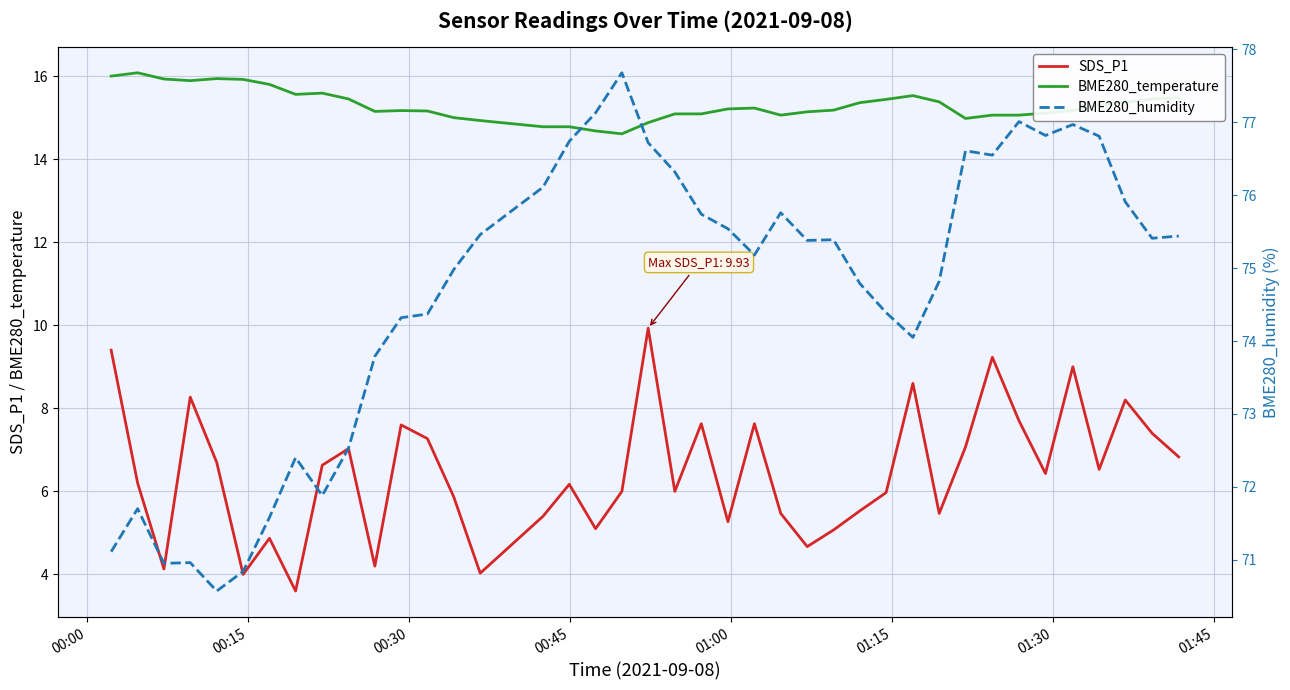

What is the value of the BME280_temperature point at the 7th from the left?

15.8